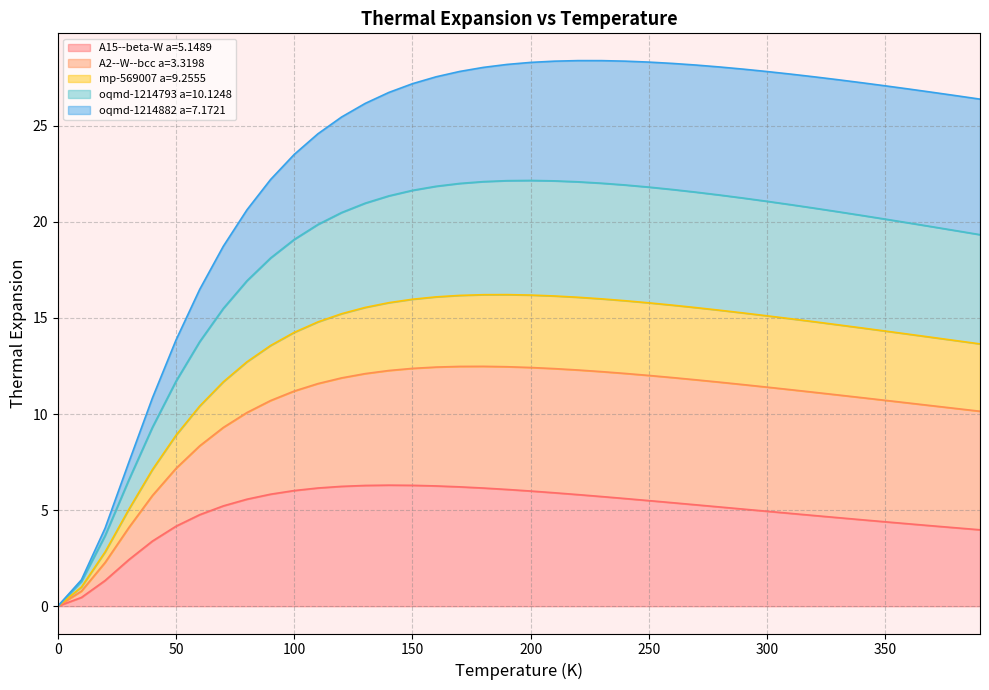

True or false: A2--W--bcc a=3.3198 and mp-569007 a=9.2555 intersect in this chart.

False